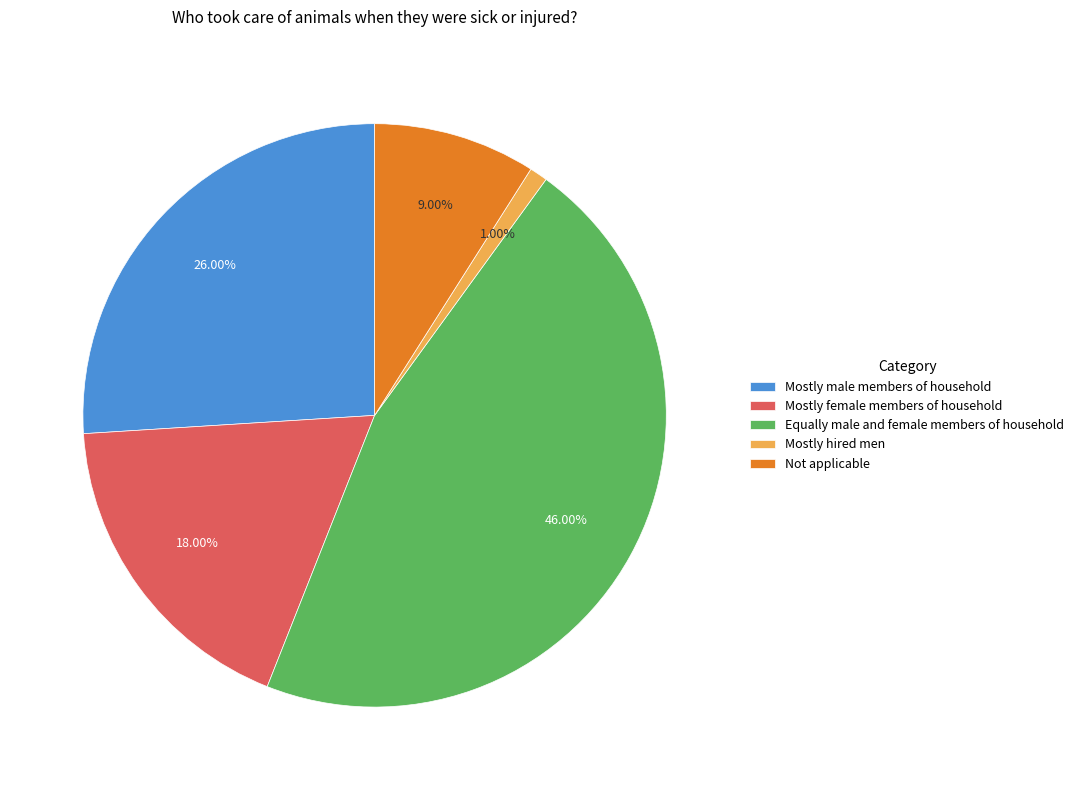

The Mostly female members of household slice represents 18% of the pie. True or false?

True